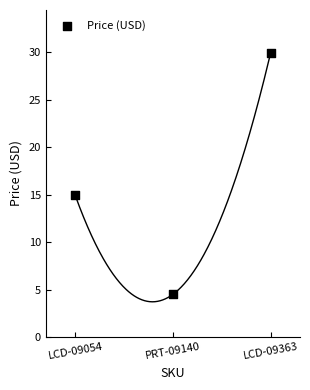

What is the average Y value?

16.5